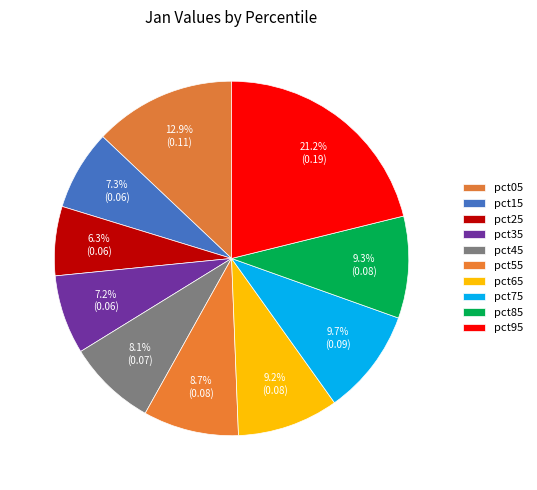

How many segments does this pie chart have?

10